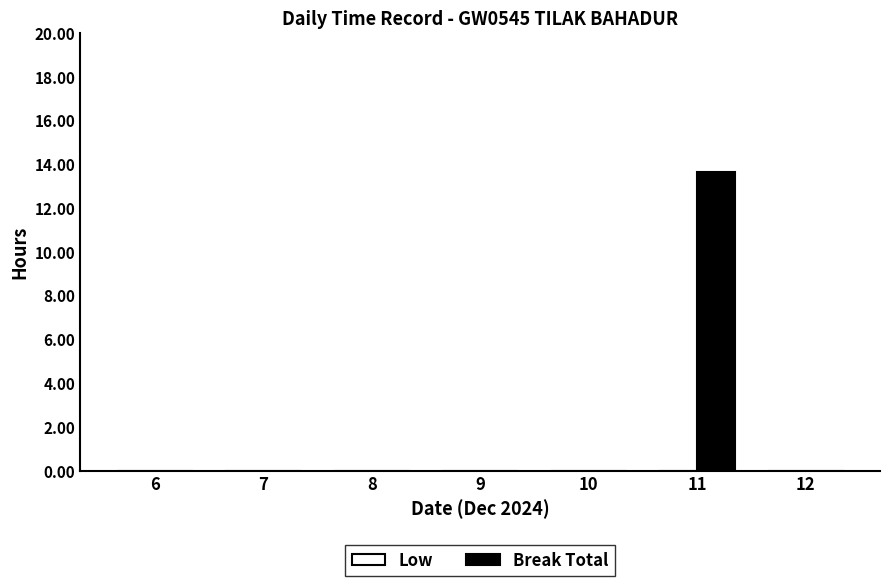

What is the sum of all values?

13.6